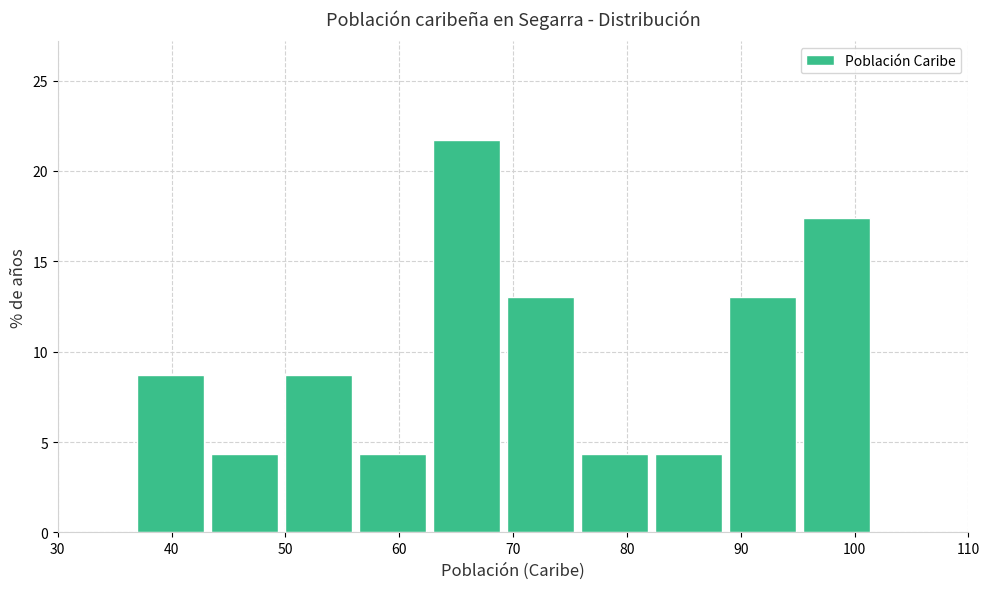

Reading left to right, transcribe this chart: for each bar, give the range it covers on the x-axis and its height. Neither the bar edges nor the heights are printed on the chart, so give them approximately, as read against the axes.

37.0 to 43.5: 8.5
43.5 to 50.0: 4.5
50.0 to 56.5: 8.5
56.5 to 63.0: 4.5
63.0 to 69.5: 21.5
69.5 to 76.0: 13.0
76.0 to 82.5: 4.5
82.5 to 89.0: 4.5
89.0 to 95.5: 13.0
95.5 to 102.0: 17.5